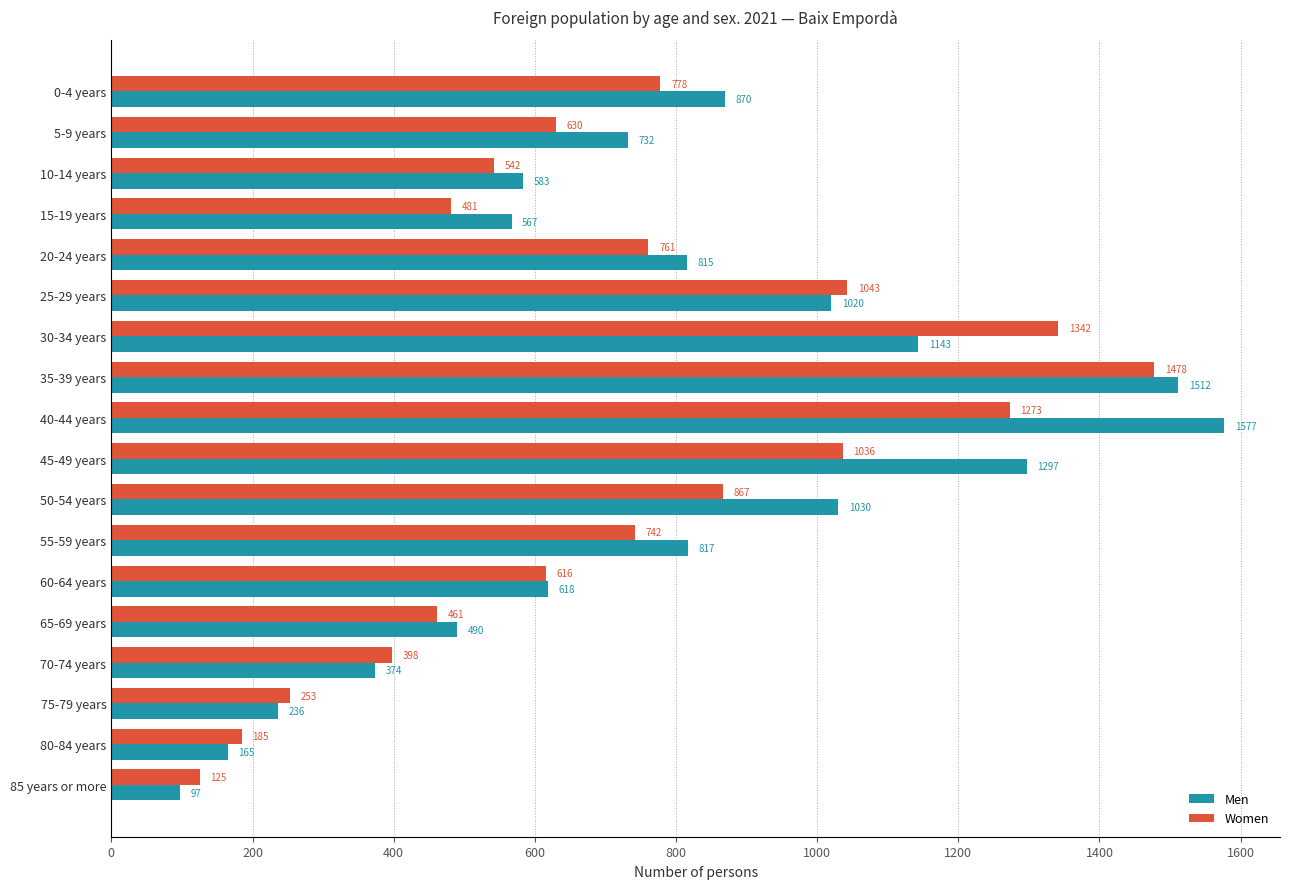

The Men series shows 220 at 5-9 years. True or false?

False